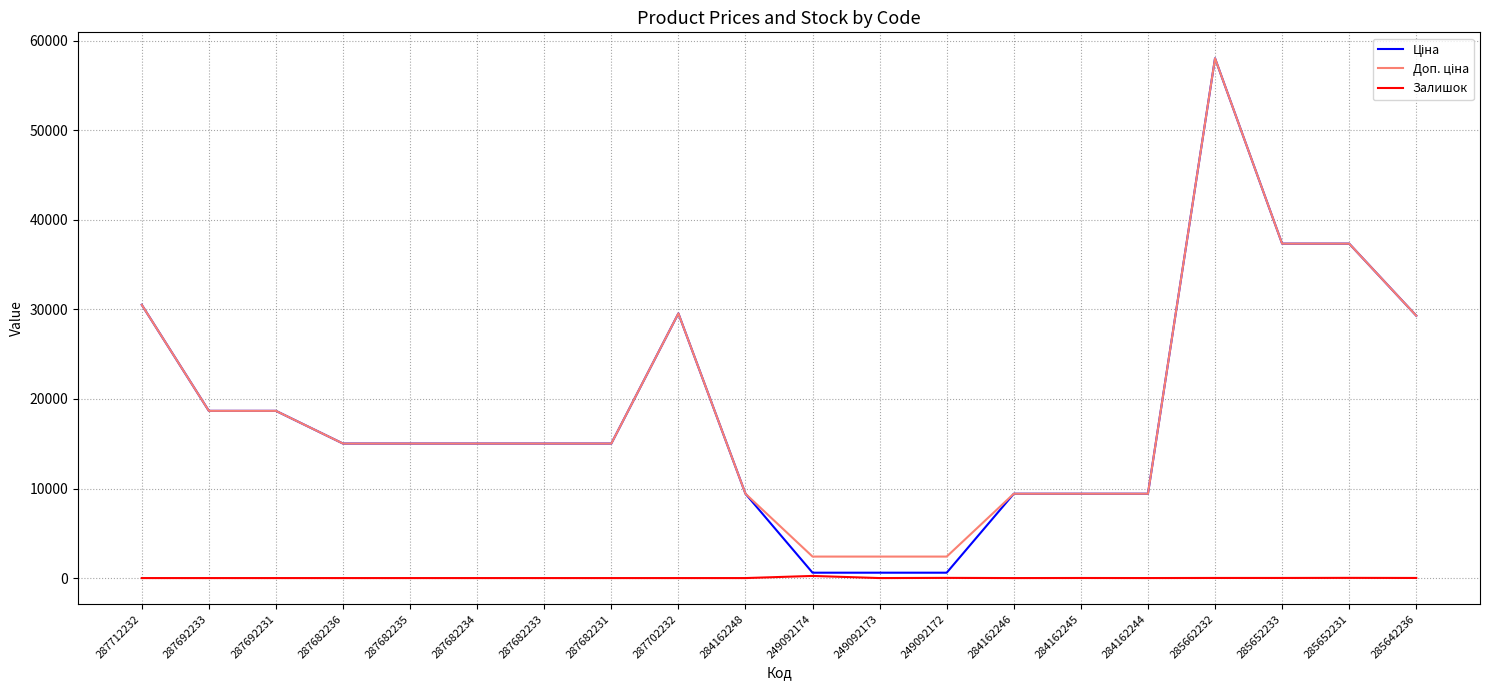

What is the maximum value shown in the chart?

58037.0